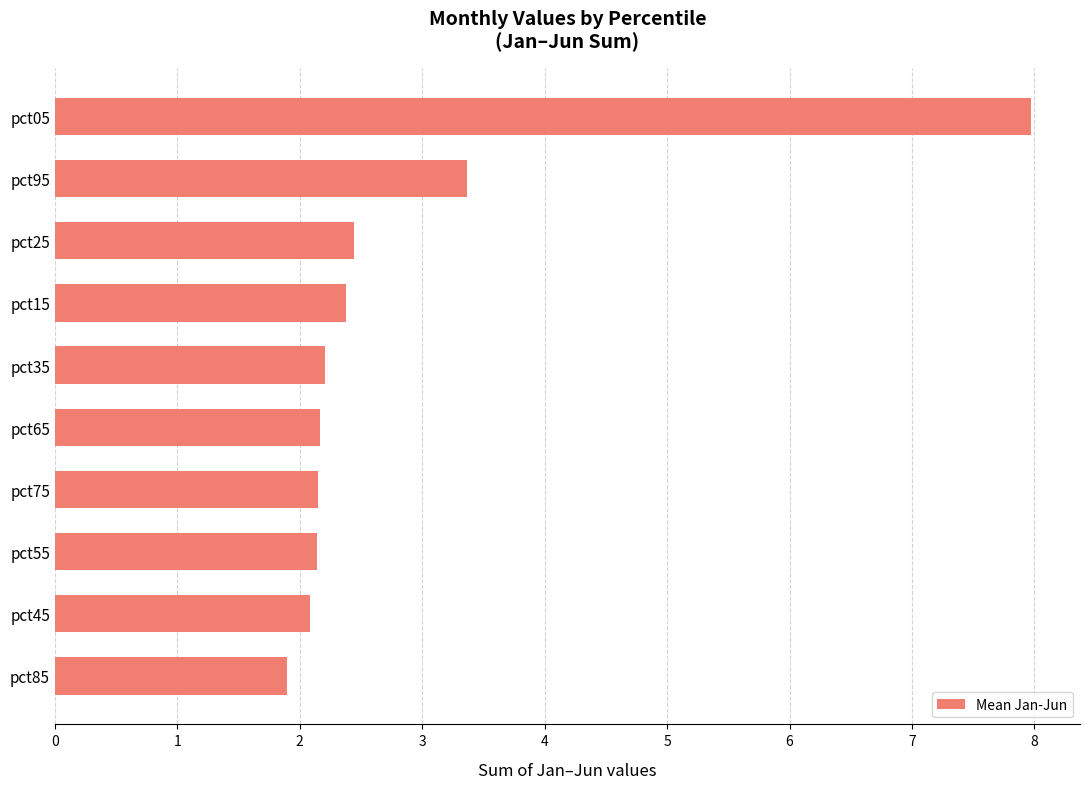

The value at pct35 is 2.2. True or false?

True